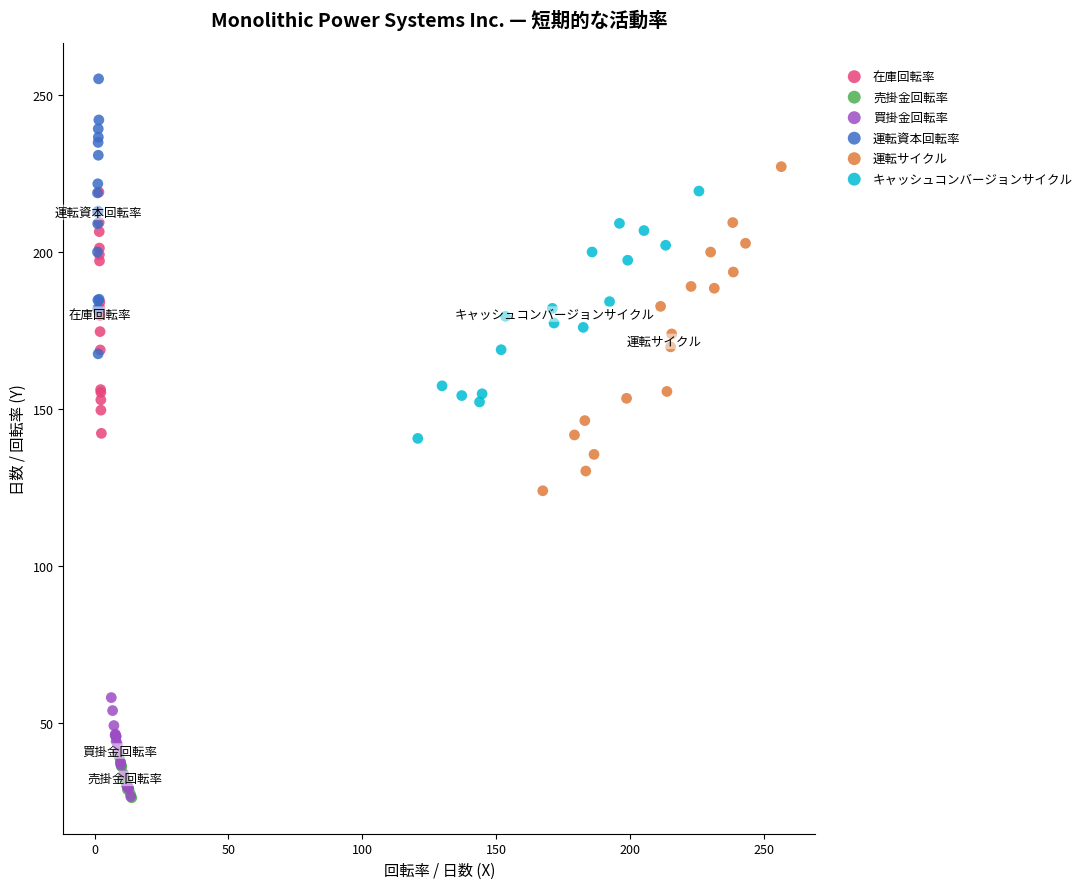

Which series reaches the maximum Y coordinate?

運転資本回転率